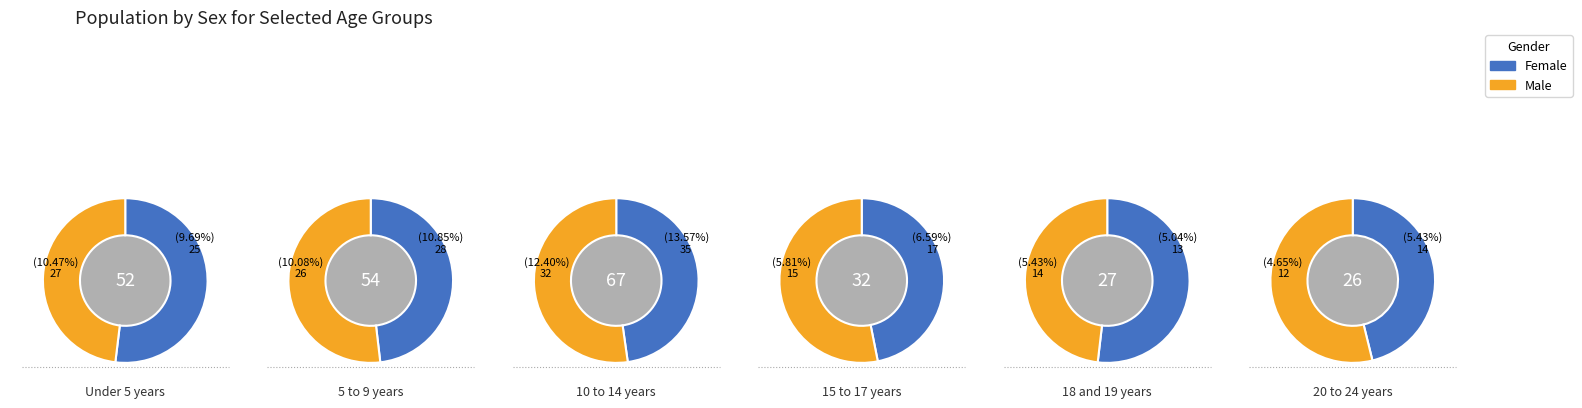

Combined, do 2 and 0 account for over 50%?

No